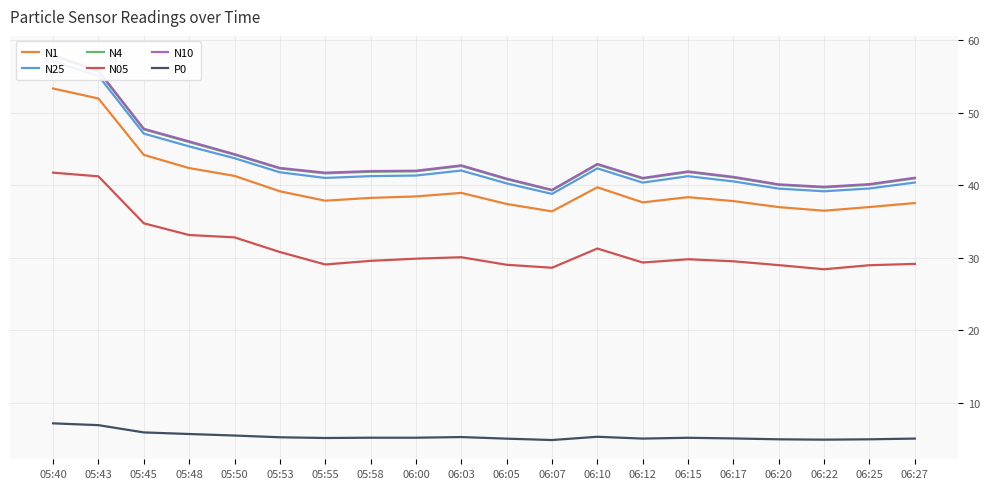

What is the highest value of the P0 series?

7.2